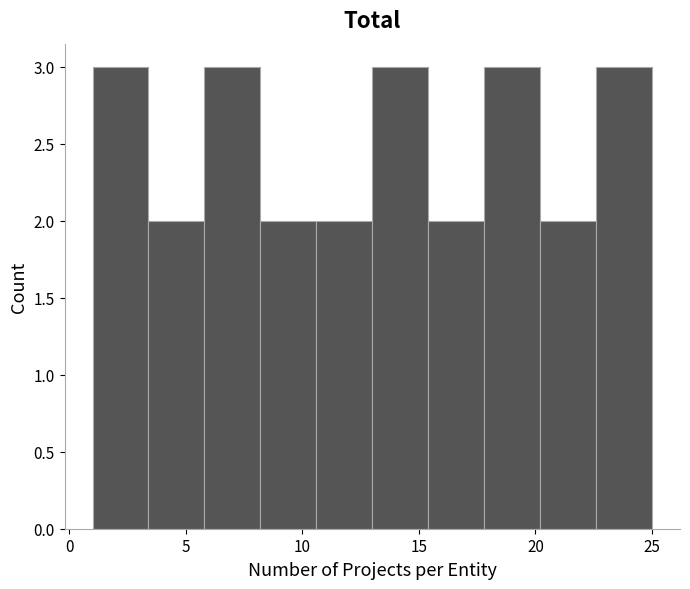

Reading left to right, list every bar in this chart as the range it spans on the x-axis followed by its height. Neither the bar edges nor the heights are printed on the chart, so give them approximately, as read against the axes.

1.0 to 3.4: 3
3.4 to 5.8: 2
5.8 to 8.2: 3
8.2 to 10.6: 2
10.6 to 13.0: 2
13.0 to 15.4: 3
15.4 to 17.8: 2
17.8 to 20.2: 3
20.2 to 22.6: 2
22.6 to 25.0: 3